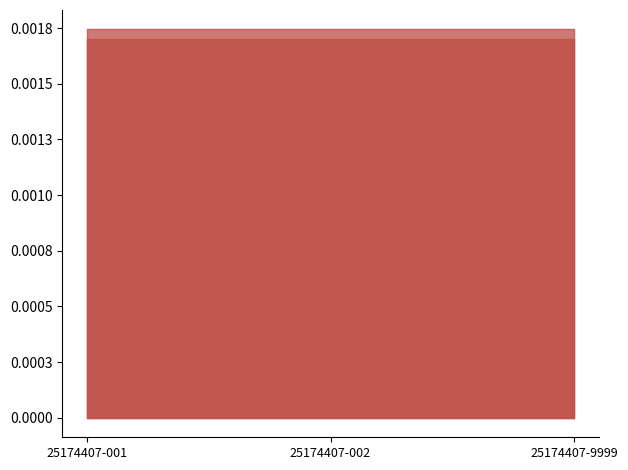

Is the value of n3_codigo at 25174407-002 greater than the value of n2_codigo at 25174407-002?

Yes